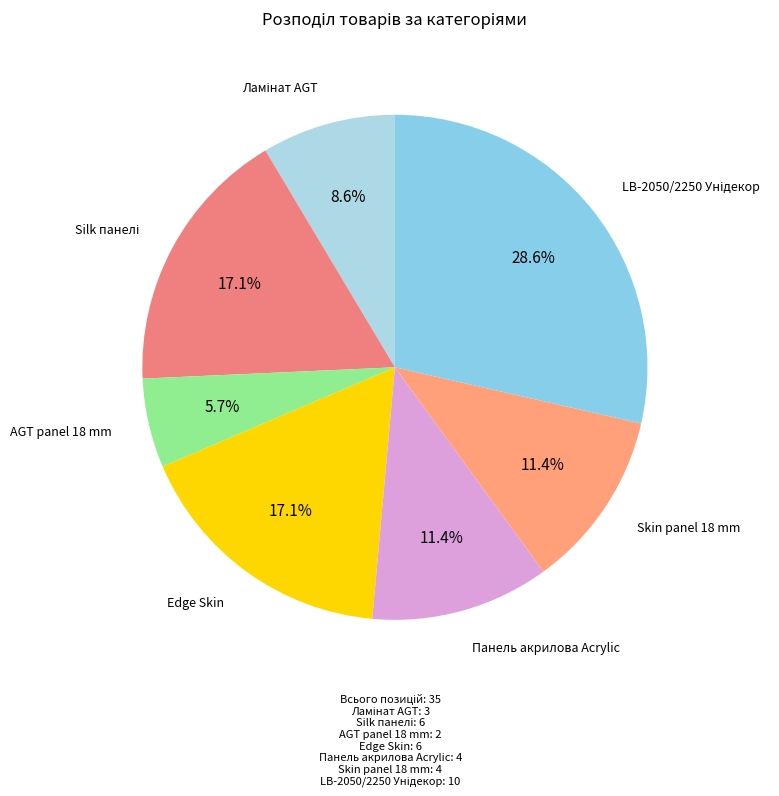

How many slices are in this pie chart?

7